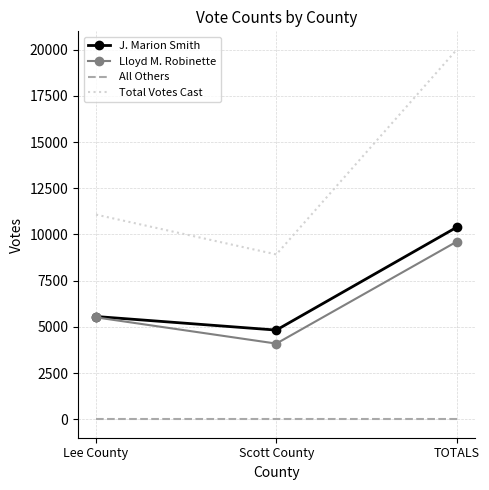

At which category is the sum across all series the highest?

TOTALS